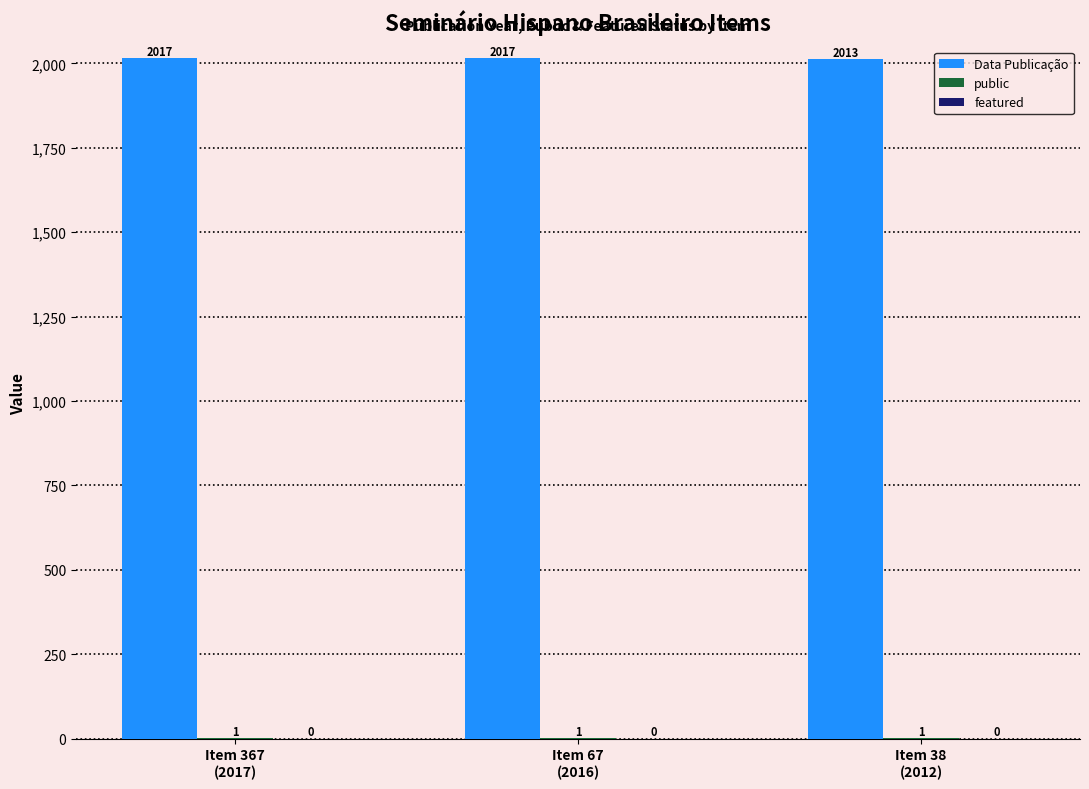

Which series has the largest total across all categories?

Data Publicação